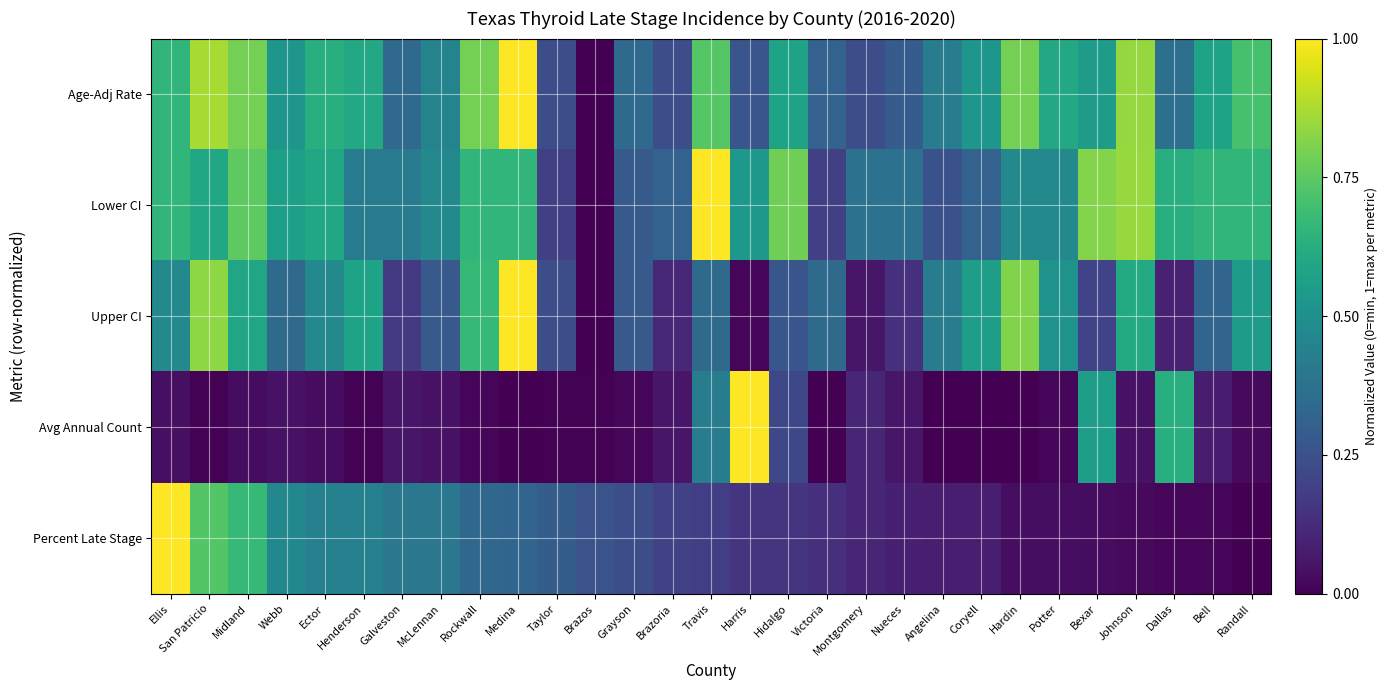

Reading left to right, extract all data points from this chart.

Age-Adj Rate: Ellis=0.7	San Patricio=0.9	Midland=0.8	Webb=0.5	Ector=0.6	Henderson=0.6	Galveston=0.3	McLennan=0.4	Rockwall=0.8	Medina=1.0	Taylor=0.2	Brazos=0.0	Grayson=0.3	Brazoria=0.2	Travis=0.7	Harris=0.3	Hidalgo=0.6	Victoria=0.3	Montgomery=0.2	Nueces=0.3	Angelina=0.4	Coryell=0.5	Hardin=0.8	Potter=0.6	Bexar=0.6	Johnson=0.8	Dallas=0.4	Bell=0.6	Randall=0.7
Lower CI: Ellis=0.7	San Patricio=0.6	Midland=0.8	Webb=0.6	Ector=0.6	Henderson=0.4	Galveston=0.4	McLennan=0.5	Rockwall=0.7	Medina=0.7	Taylor=0.2	Brazos=0.0	Grayson=0.3	Brazoria=0.3	Travis=1.0	Harris=0.5	Hidalgo=0.8	Victoria=0.2	Montgomery=0.4	Nueces=0.4	Angelina=0.3	Coryell=0.3	Hardin=0.5	Potter=0.5	Bexar=0.8	Johnson=0.8	Dallas=0.6	Bell=0.7	Randall=0.7
Upper CI: Ellis=0.5	San Patricio=0.8	Midland=0.6	Webb=0.3	Ector=0.5	Henderson=0.6	Galveston=0.2	McLennan=0.3	Rockwall=0.7	Medina=1.0	Taylor=0.2	Brazos=0.0	Grayson=0.3	Brazoria=0.1	Travis=0.3	Harris=0.0	Hidalgo=0.3	Victoria=0.3	Montgomery=0.1	Nueces=0.1	Angelina=0.4	Coryell=0.6	Hardin=0.8	Potter=0.5	Bexar=0.2	Johnson=0.6	Dallas=0.1	Bell=0.3	Randall=0.5
Avg Annual Count: Ellis=0.0	San Patricio=0.0	Midland=0.0	Webb=0.0	Ector=0.0	Henderson=0.0	Galveston=0.1	McLennan=0.0	Rockwall=0.0	Medina=0.0	Taylor=0.0	Brazos=0.0	Grayson=0.0	Brazoria=0.1	Travis=0.4	Harris=1.0	Hidalgo=0.2	Victoria=0.0	Montgomery=0.1	Nueces=0.1	Angelina=0.0	Coryell=0.0	Hardin=0.0	Potter=0.0	Bexar=0.6	Johnson=0.0	Dallas=0.6	Bell=0.1	Randall=0.0
Percent Late Stage: Ellis=1.0	San Patricio=0.7	Midland=0.7	Webb=0.5	Ector=0.4	Henderson=0.4	Galveston=0.4	McLennan=0.4	Rockwall=0.3	Medina=0.3	Taylor=0.3	Brazos=0.3	Grayson=0.2	Brazoria=0.2	Travis=0.2	Harris=0.2	Hidalgo=0.2	Victoria=0.1	Montgomery=0.1	Nueces=0.1	Angelina=0.1	Coryell=0.1	Hardin=0.0	Potter=0.0	Bexar=0.0	Johnson=0.0	Dallas=0.0	Bell=0.0	Randall=0.0